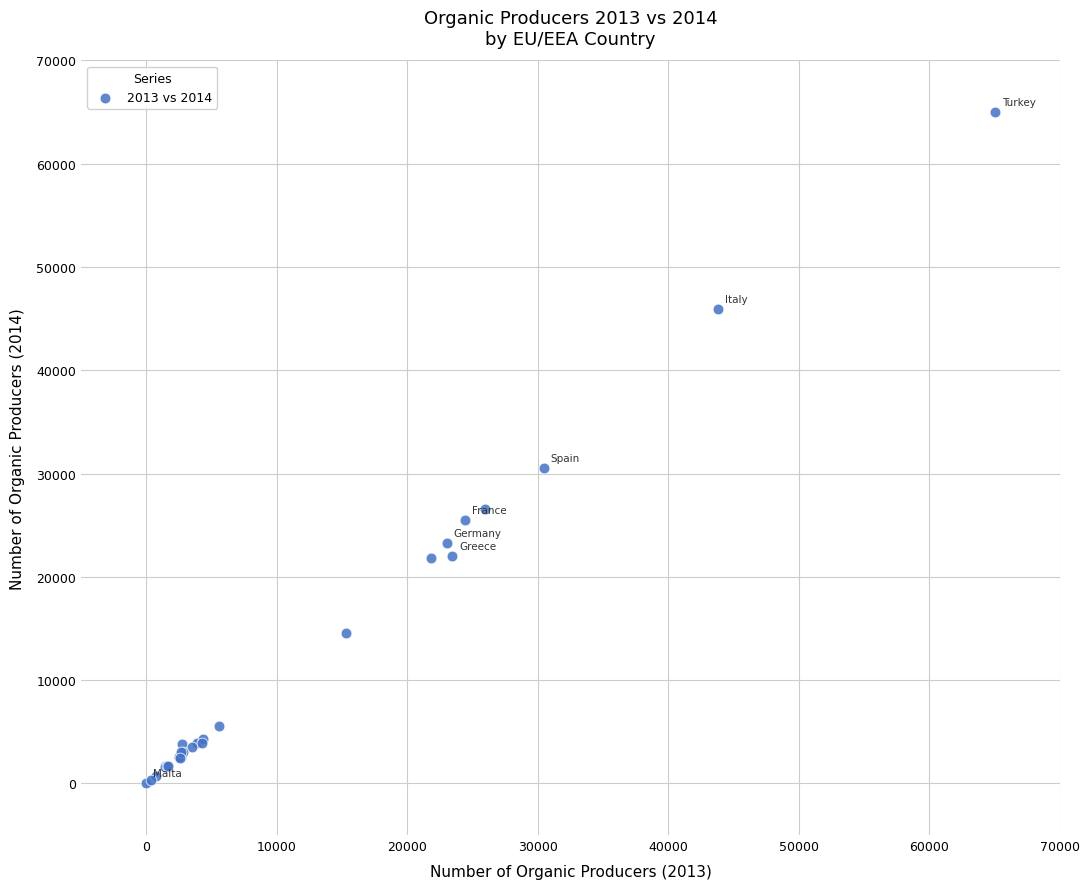

What Y value in the scatter plot is closest to 32525?

30502